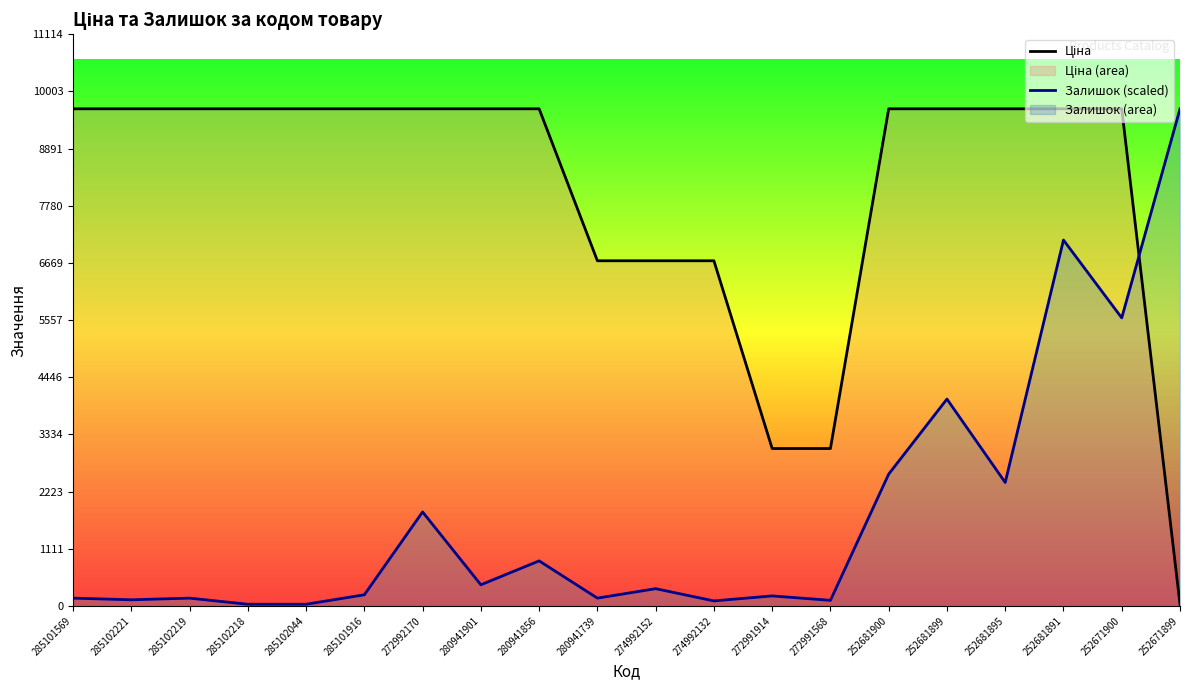

Does the chart have visible grid lines?

No